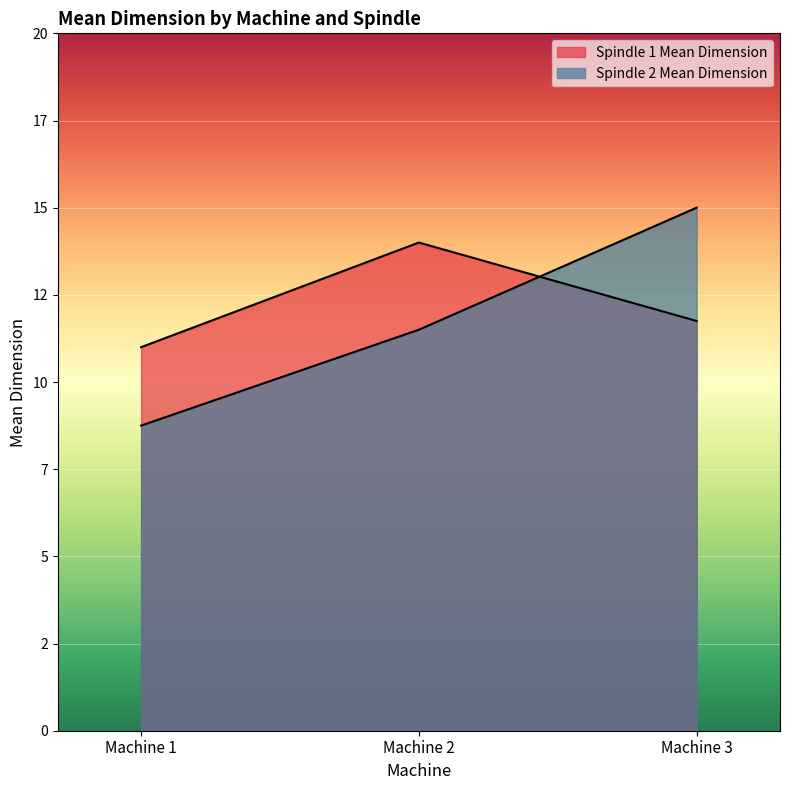

Which series has the largest total across all categories?

Spindle 1 Mean Dimension